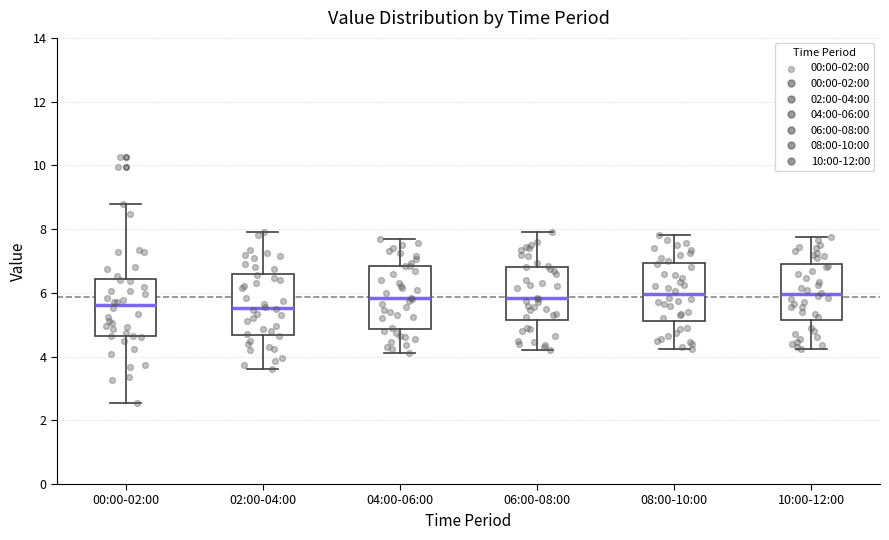

Reading left to right, read every box against the y-axis: the position of its median line, the range the box covers, and the ends of its whiskers. The values are not printed on the chart, so give them approximately, as read against the axis.

00:00-02:00: median 5.6, box 4.6 to 6.4, whiskers 2.6 to 8.8
02:00-04:00: median 5.6, box 4.6 to 6.6, whiskers 3.6 to 8.0
04:00-06:00: median 5.8, box 4.8 to 6.8, whiskers 4.2 to 7.8
06:00-08:00: median 5.8, box 5.2 to 6.8, whiskers 4.2 to 8.0
08:00-10:00: median 6.0, box 5.2 to 7.0, whiskers 4.2 to 7.8
10:00-12:00: median 6.0, box 5.2 to 7.0, whiskers 4.2 to 7.8